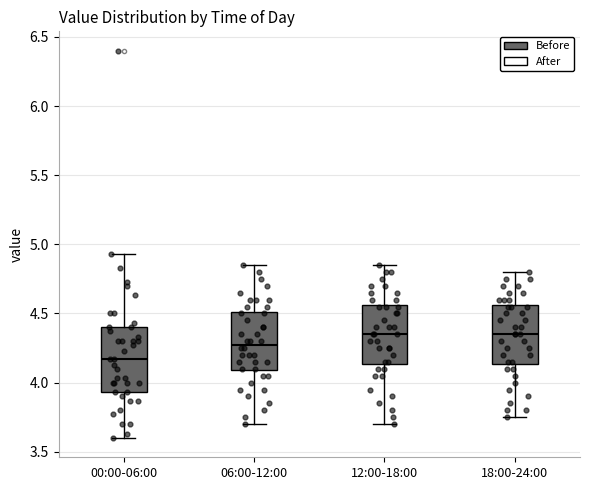

Which box's median line is the lowest?

00:00-06:00